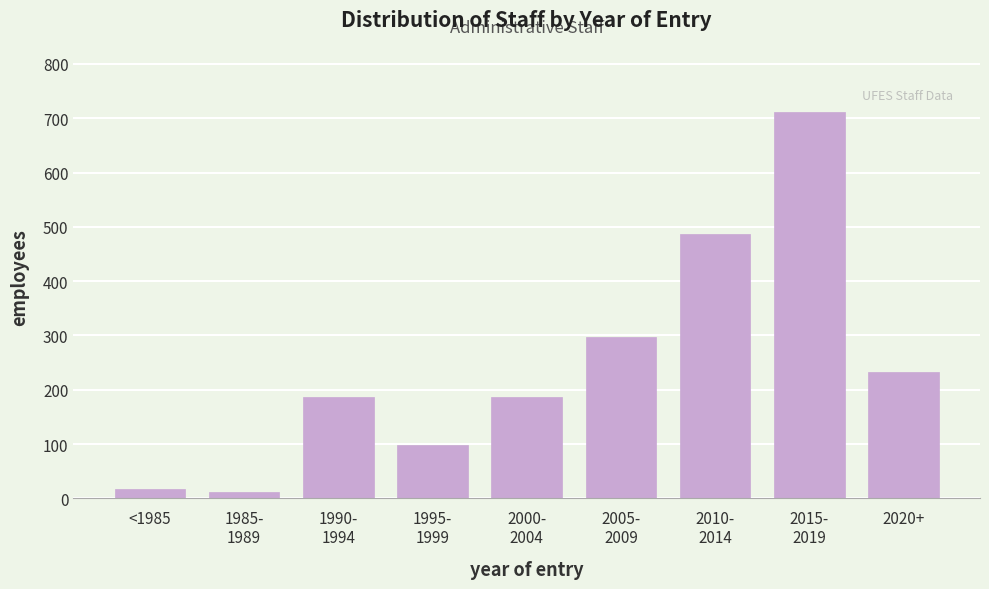

Reading right to left, transcribe all the data shown in this chart.

232	712	487	298	187	98	187	12	18